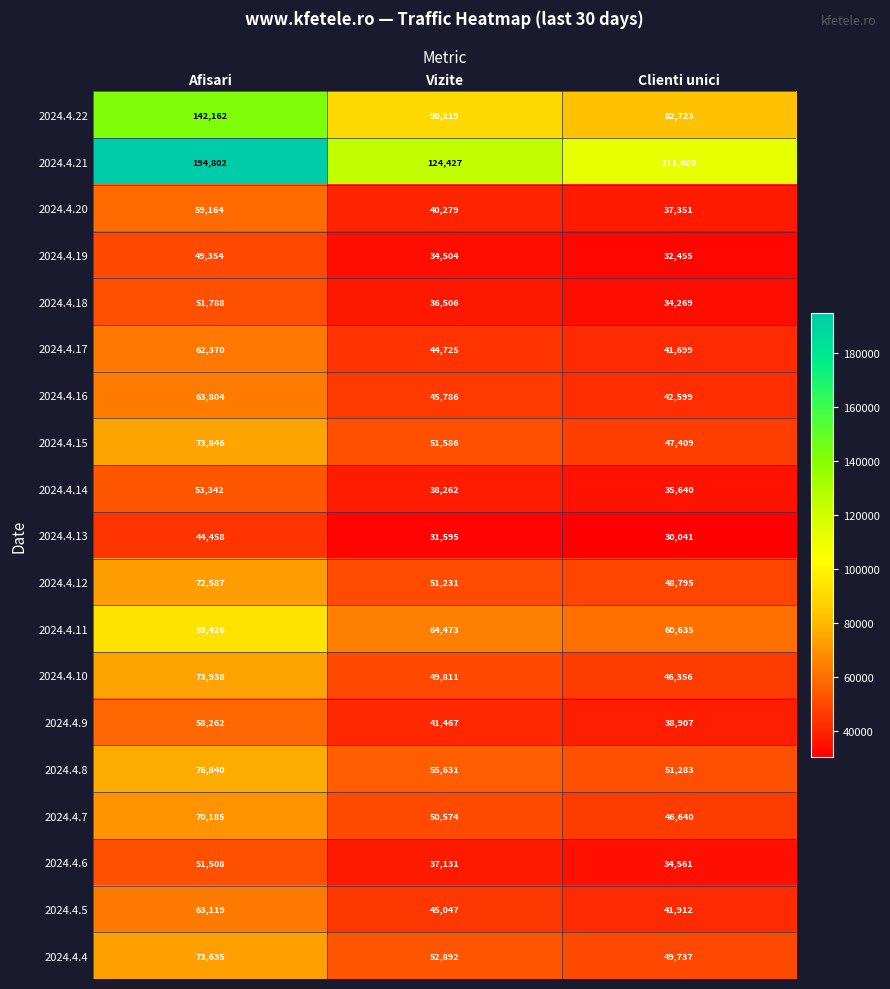

Read the 2024.4.4 value at Clienti unici.

49737